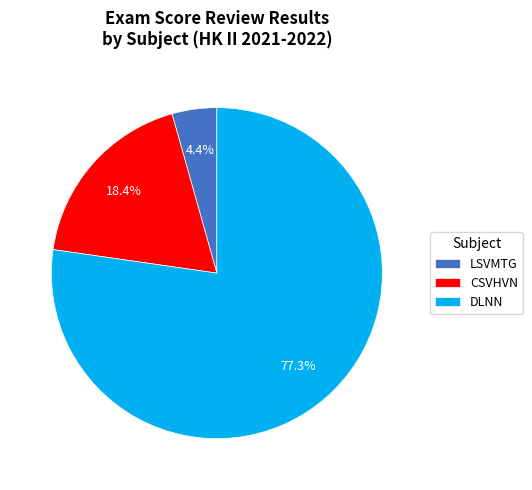

To the nearest percent, what percentage of the pie is LSVMTG?

4%